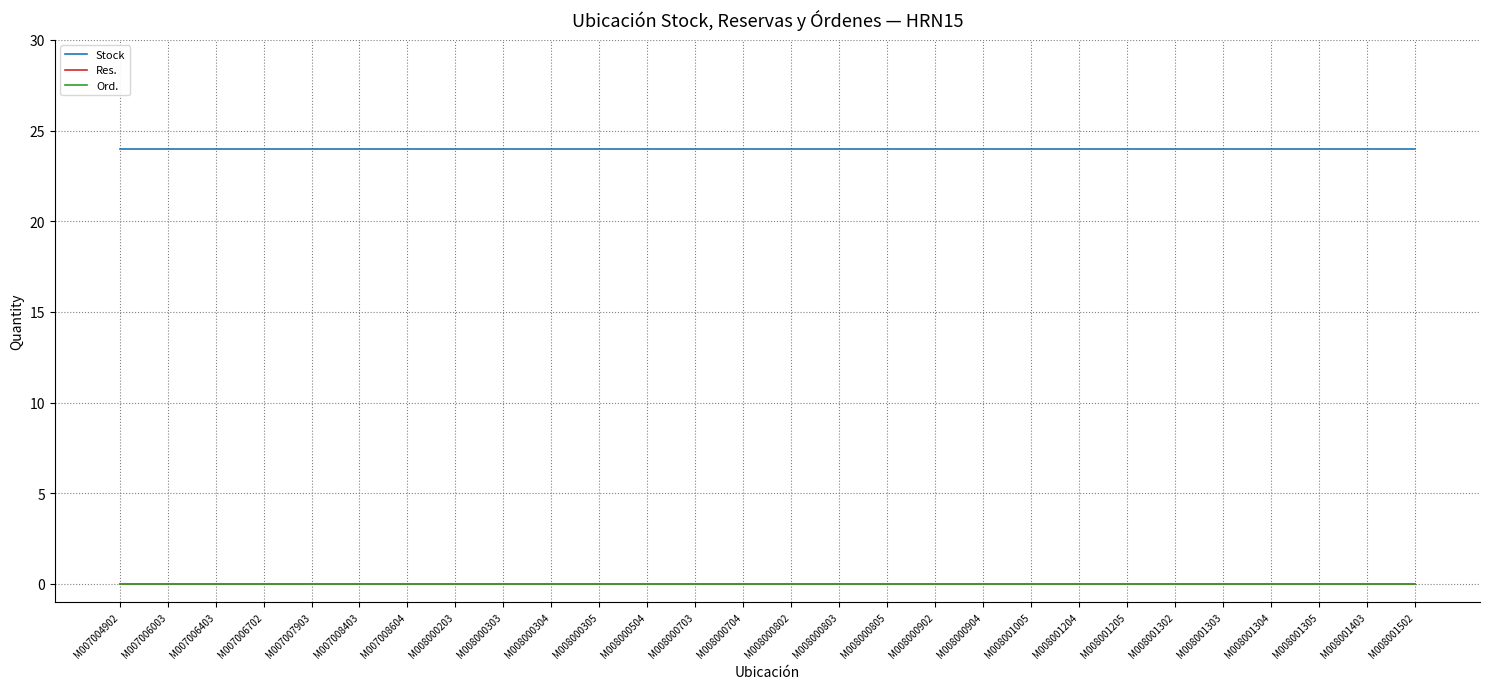

Does the chart display data point markers on the line(s)?

No